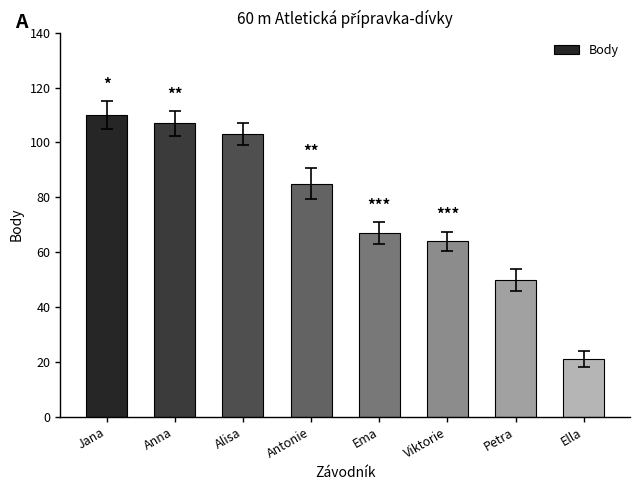

How many data points are less than 85?

4